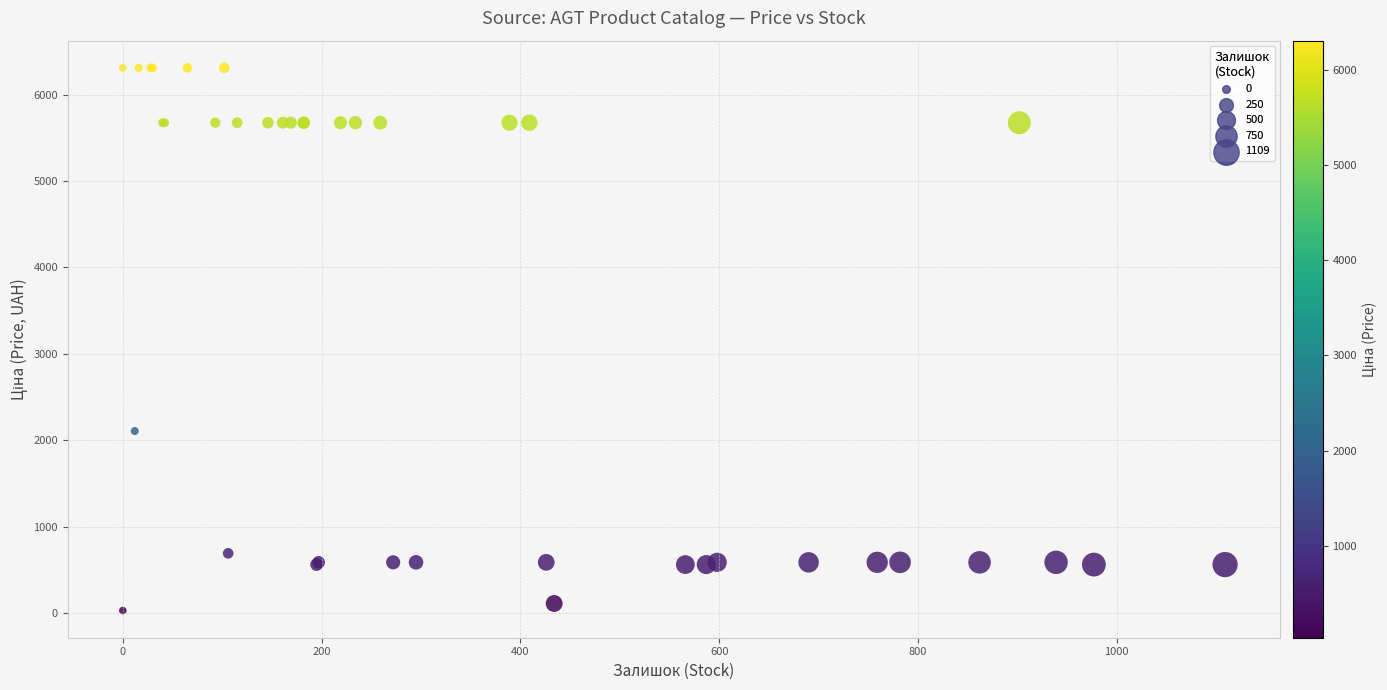

What Y value in the scatter plot is closest to 3170?

2108.4